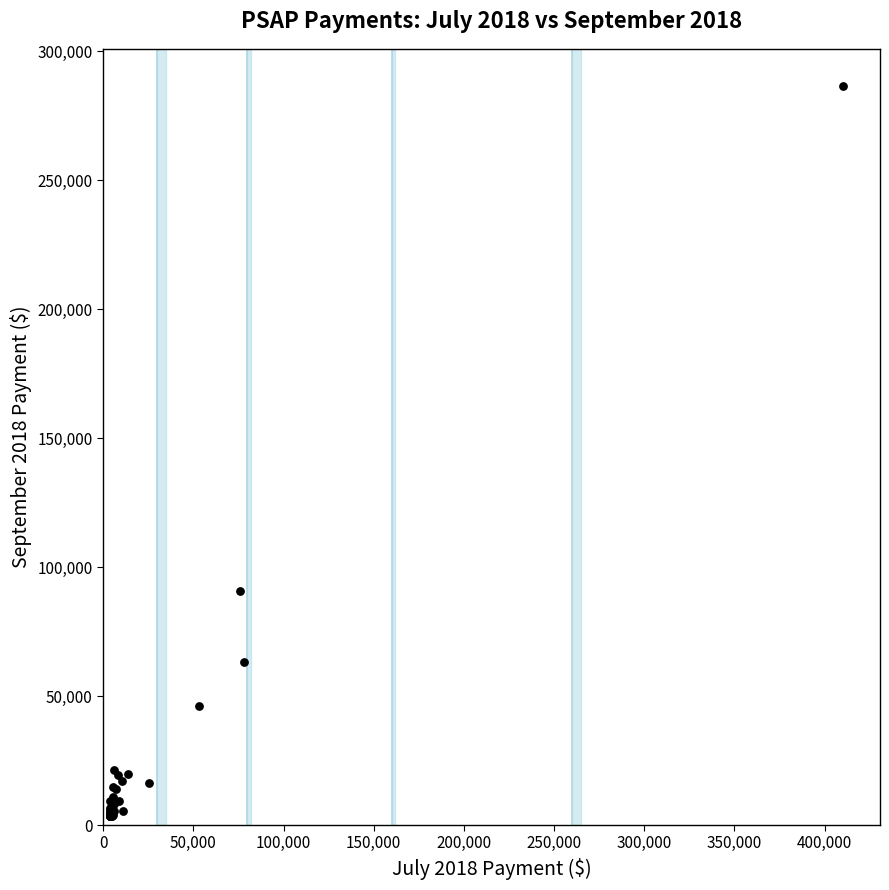

What Y value in the scatter plot is closest to 144962?

90670.7